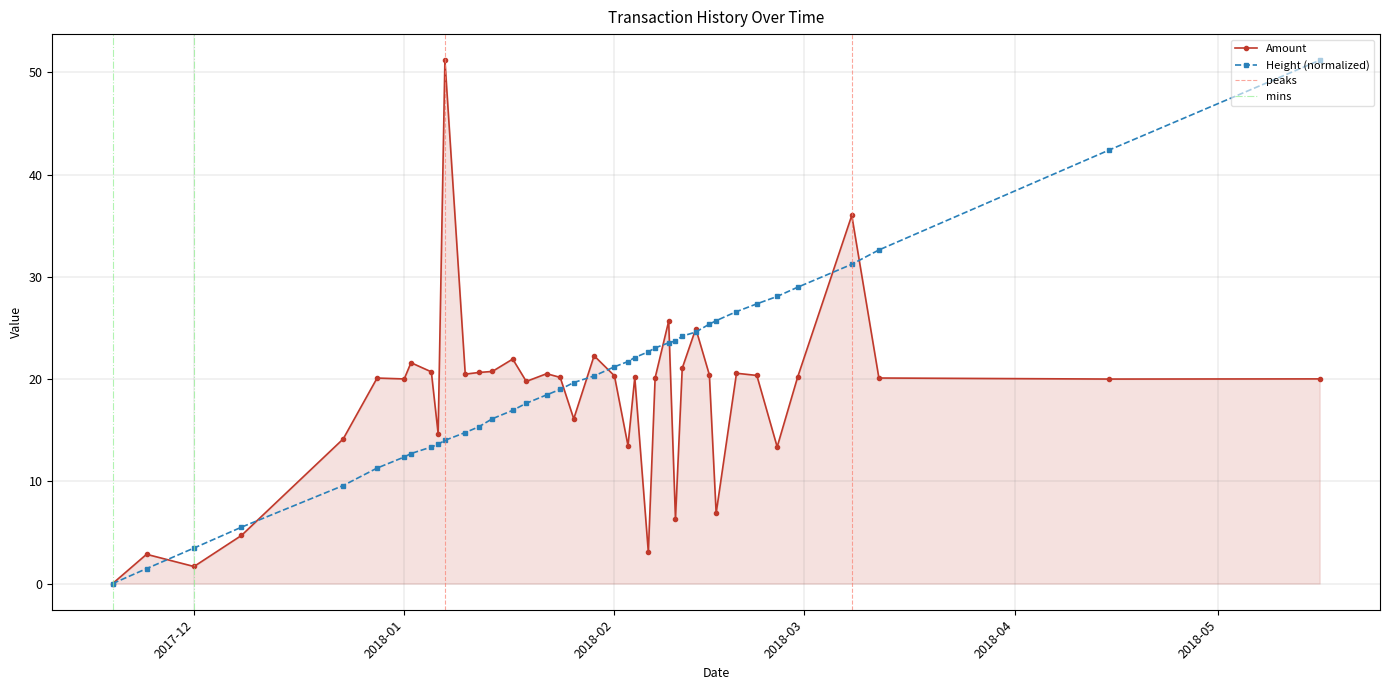

What is the label of the 4th point from the right?

2018-03-08